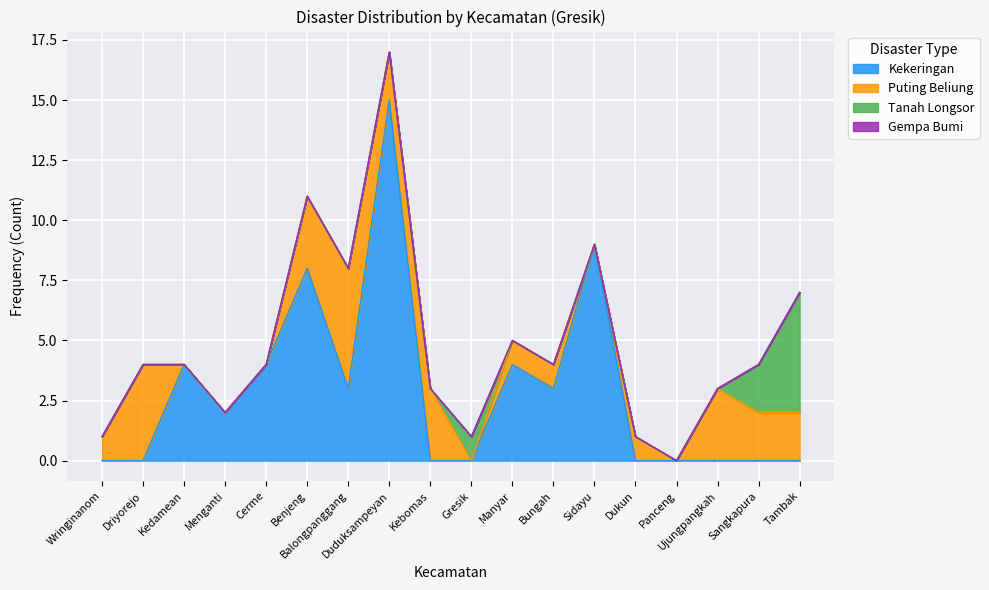

True or false: Gempa Bumi and Tanah Longsor cross at least once.

False